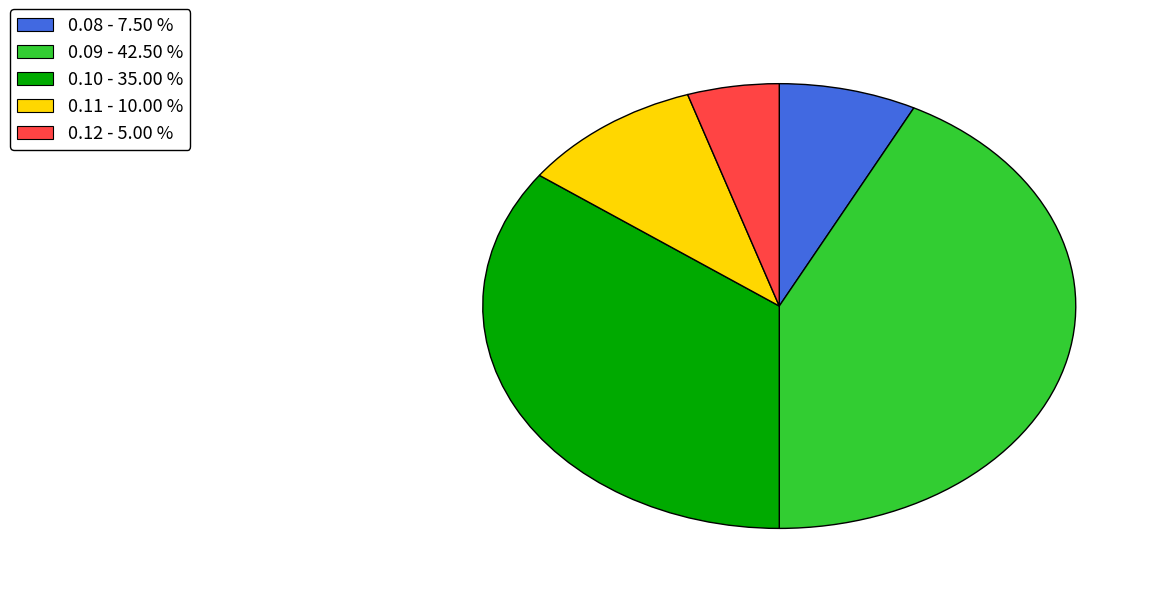

Is there any slice that represents more than half of the pie?

No